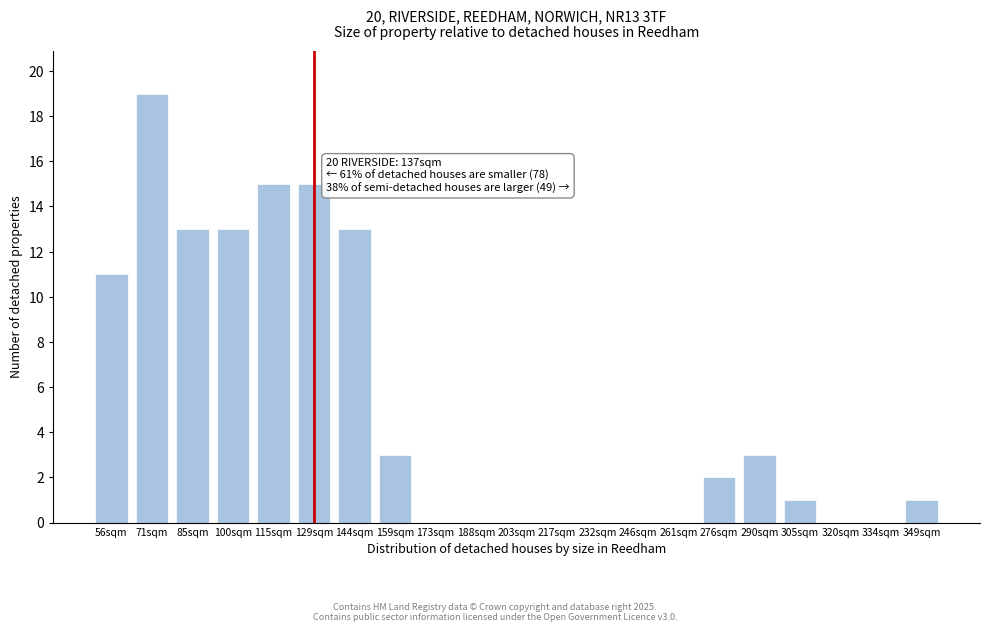

Reading right to left, what are all the values shown in this chart?

349sqm=1	334sqm=0	320sqm=0	305sqm=1	290sqm=3	276sqm=2	261sqm=0	246sqm=0	232sqm=0	217sqm=0	203sqm=0	188sqm=0	173sqm=0	159sqm=3	144sqm=13	129sqm=15	115sqm=15	100sqm=13	85sqm=13	71sqm=19	56sqm=11